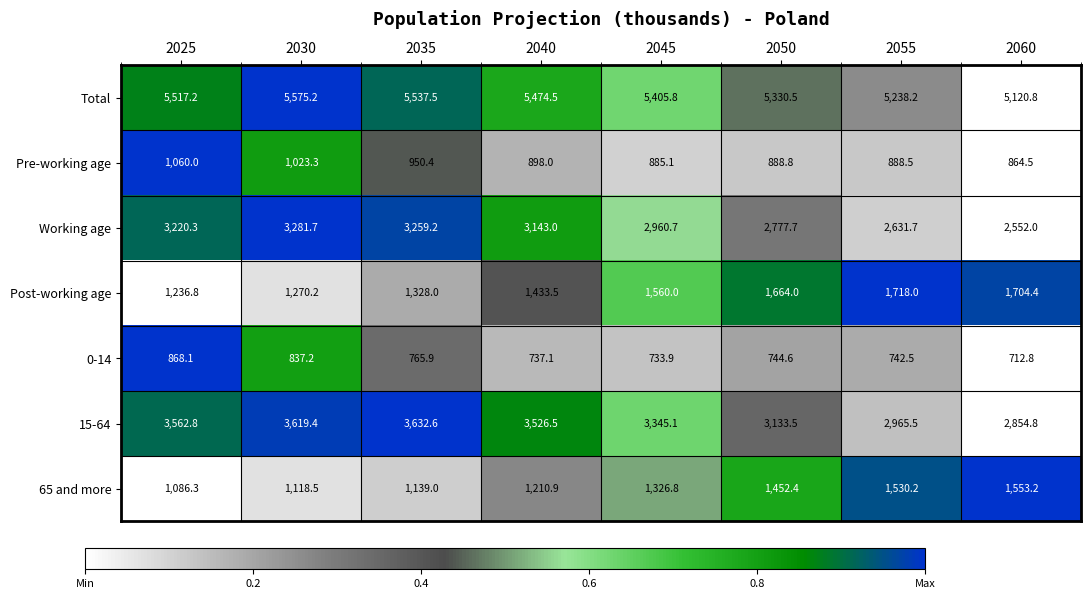

The Post-working age series shows 1704.4 at 2060. True or false?

True